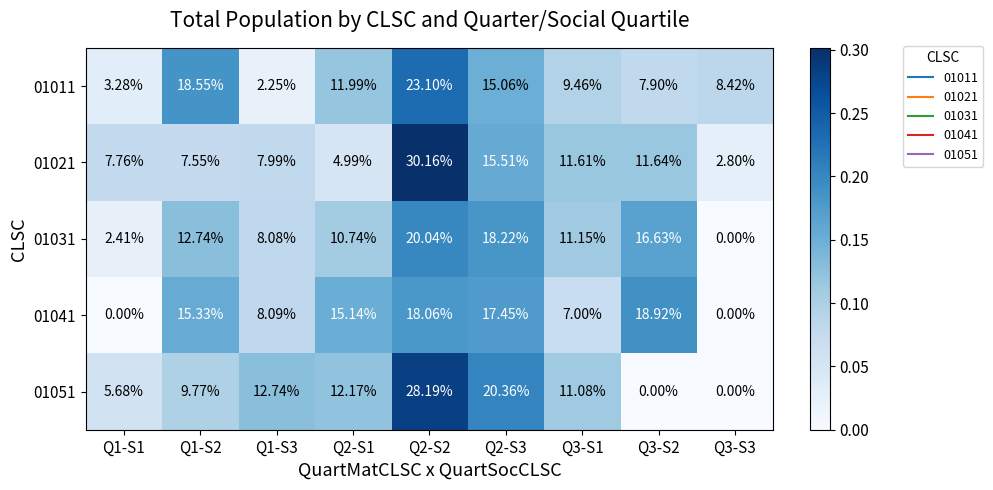

Is the value of 01021 at Q2-S2 greater than the value of 01031 at Q1-S3?

Yes